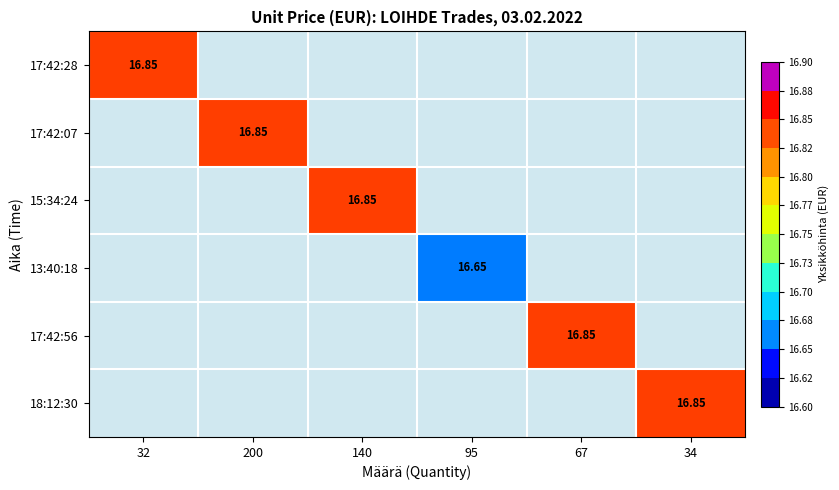

At which category does the chart reach its minimum across all series?

95